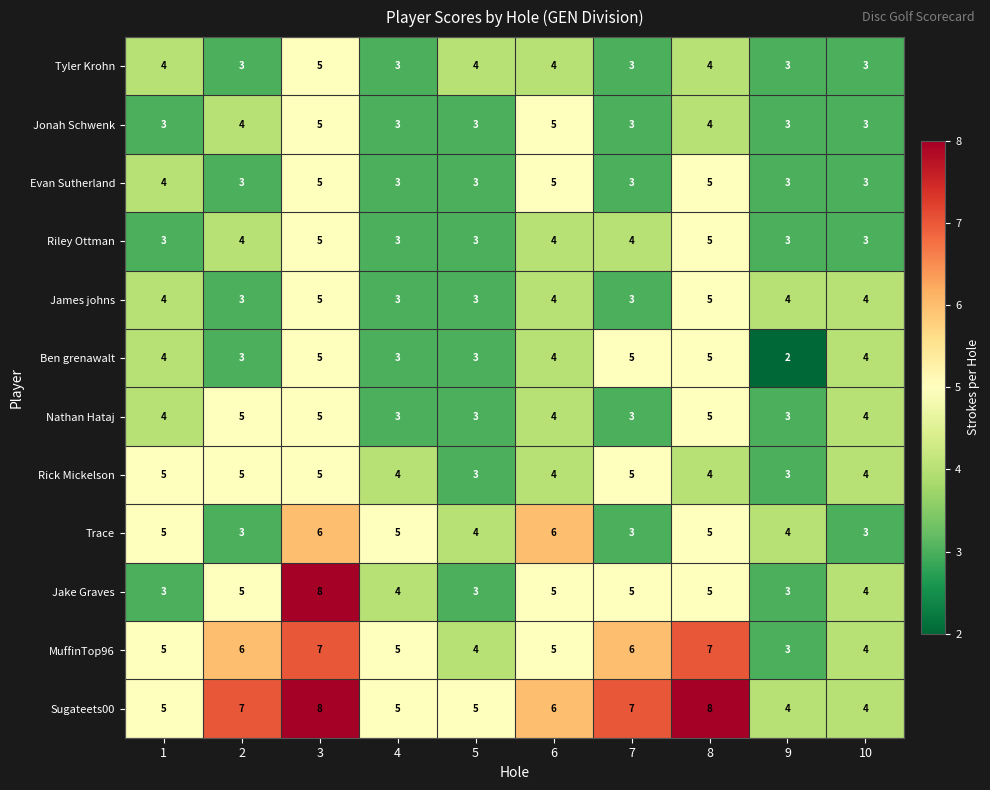

What is the difference between the second highest and minimum values in the Ben grenawalt series?

3